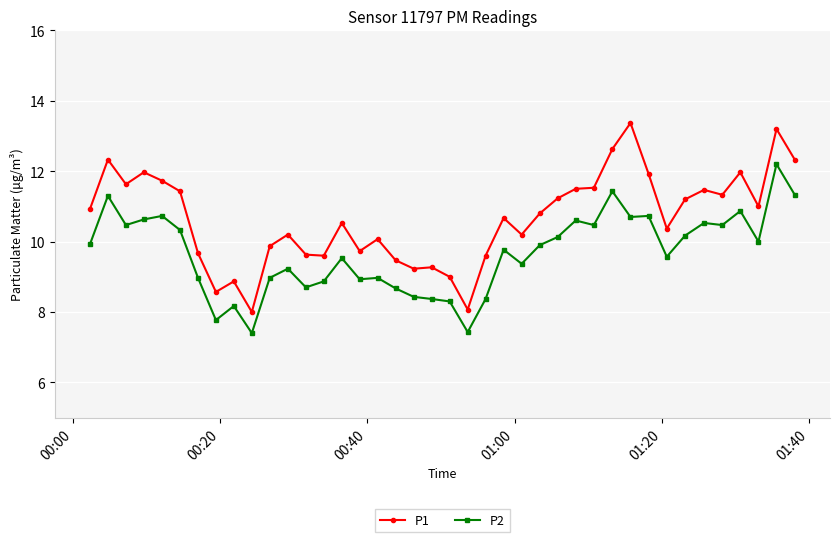

What is the maximum value shown in the chart?

13.4